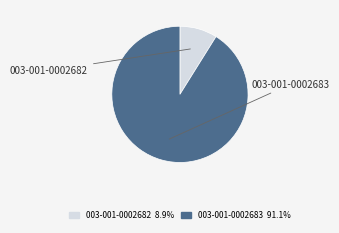

How many segments does this pie chart have?

2